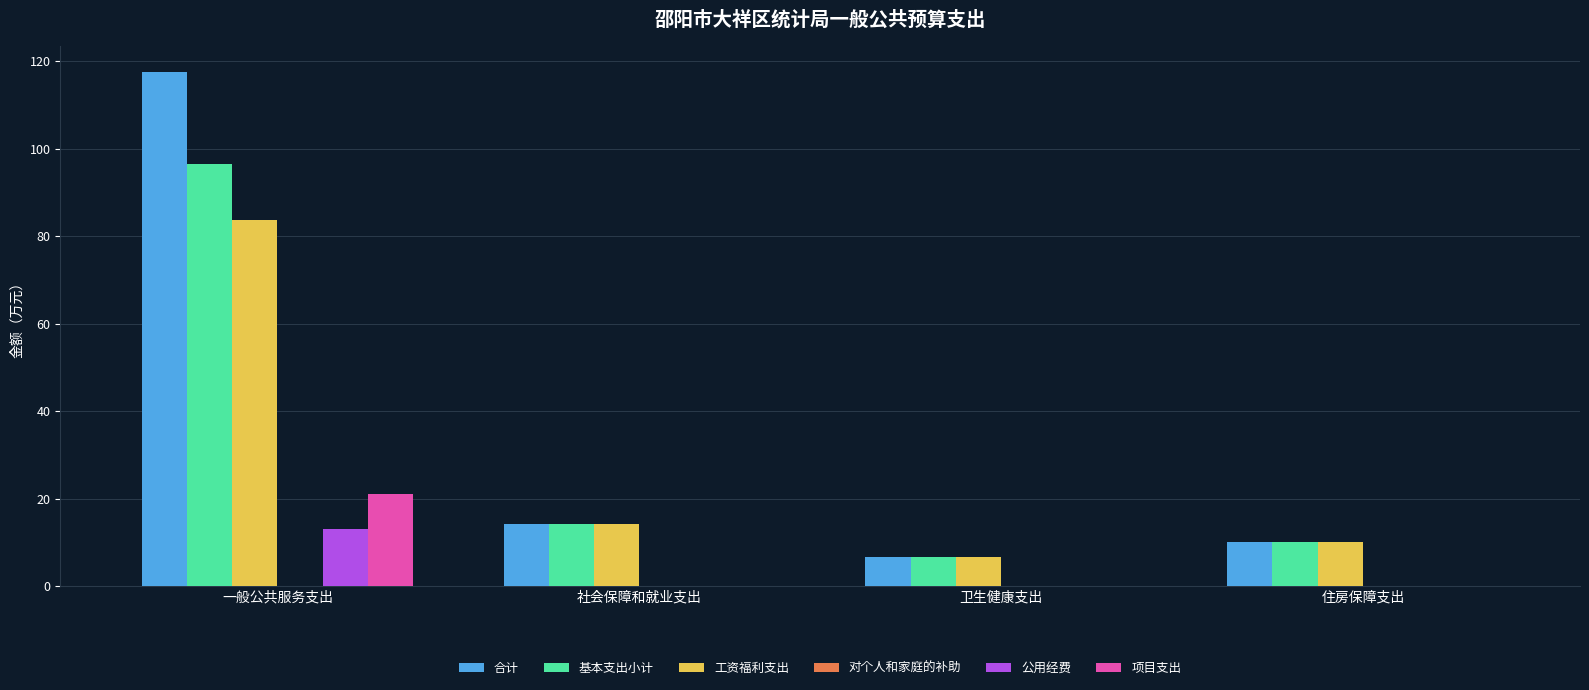

What is the spread (max minus min) of values at 社会保障和就业支出?

14.2